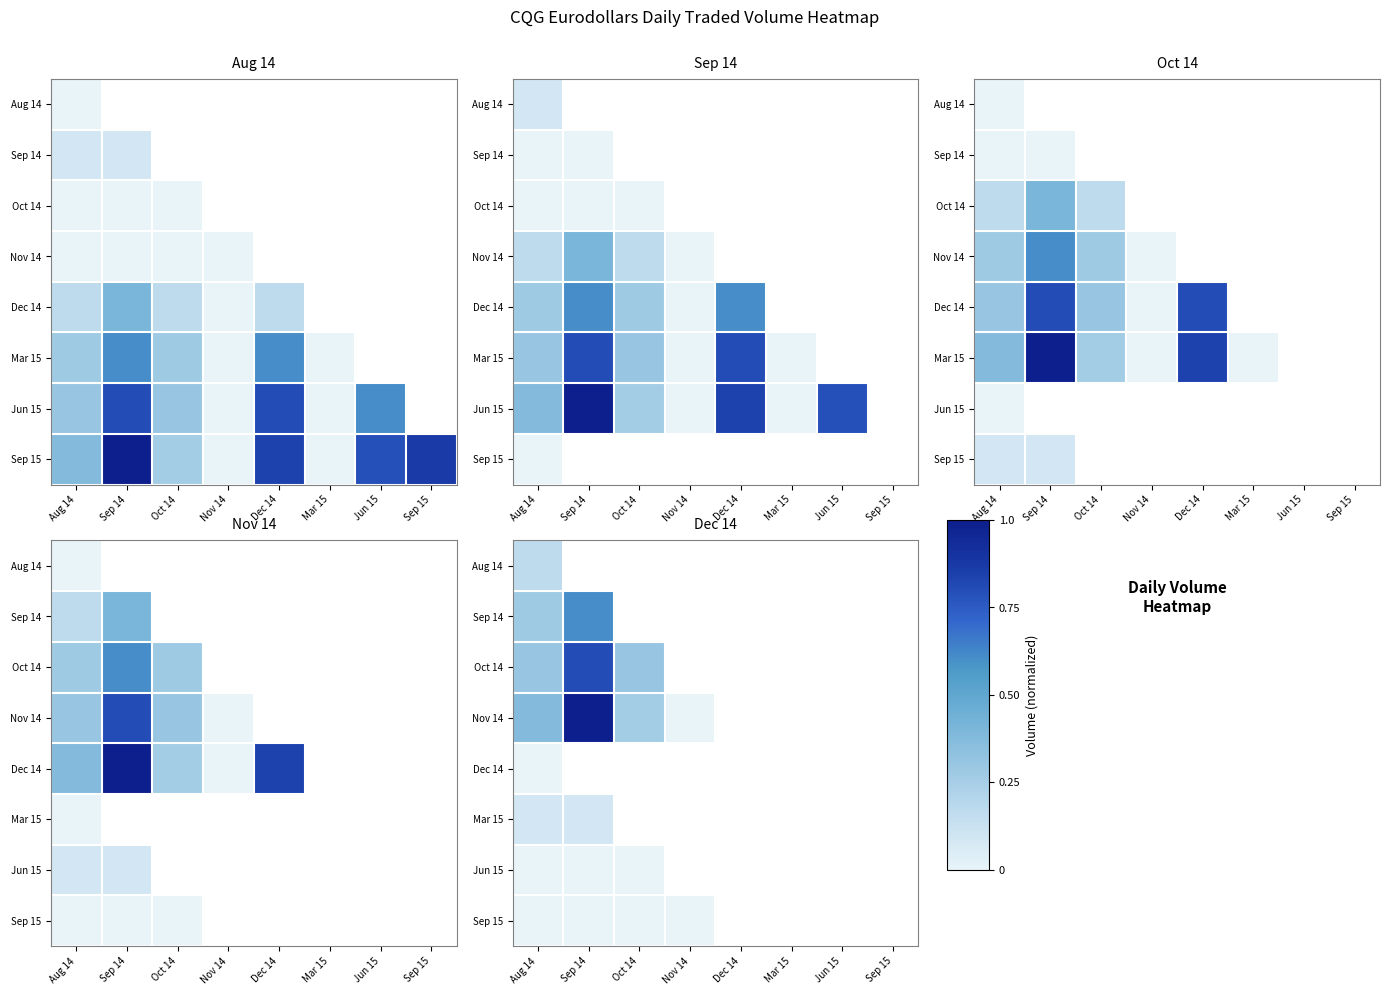

Which series has the largest range (max minus min)?

Nov 14